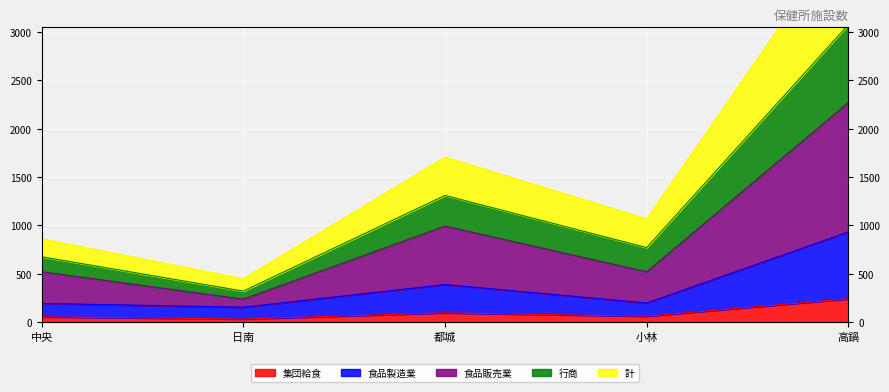

Between 小林 and 日南, which is larger?

小林